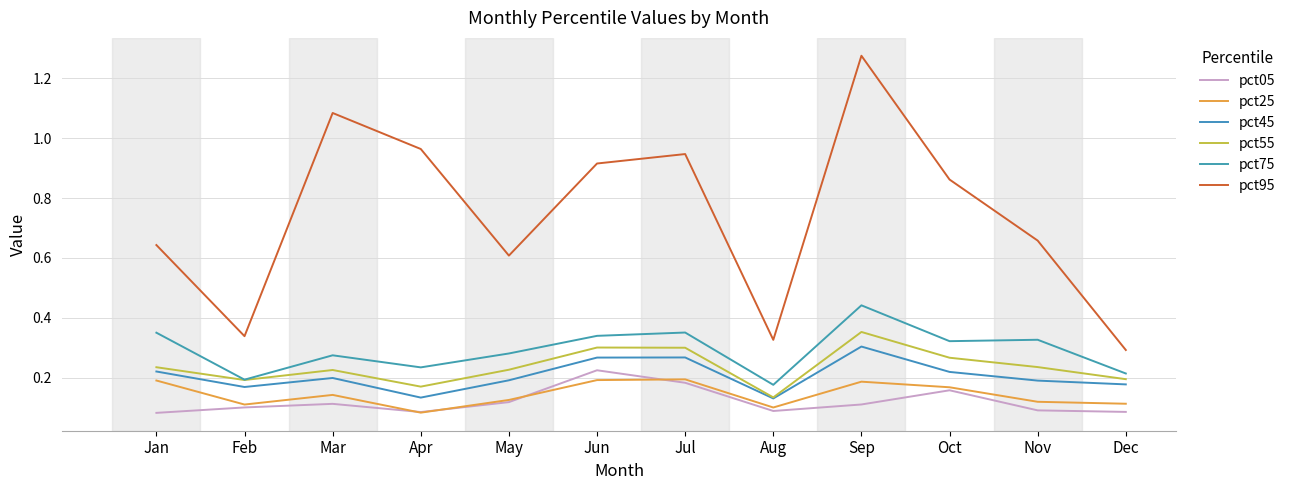

What is the difference between the highest and lowest values at Jul?

0.8